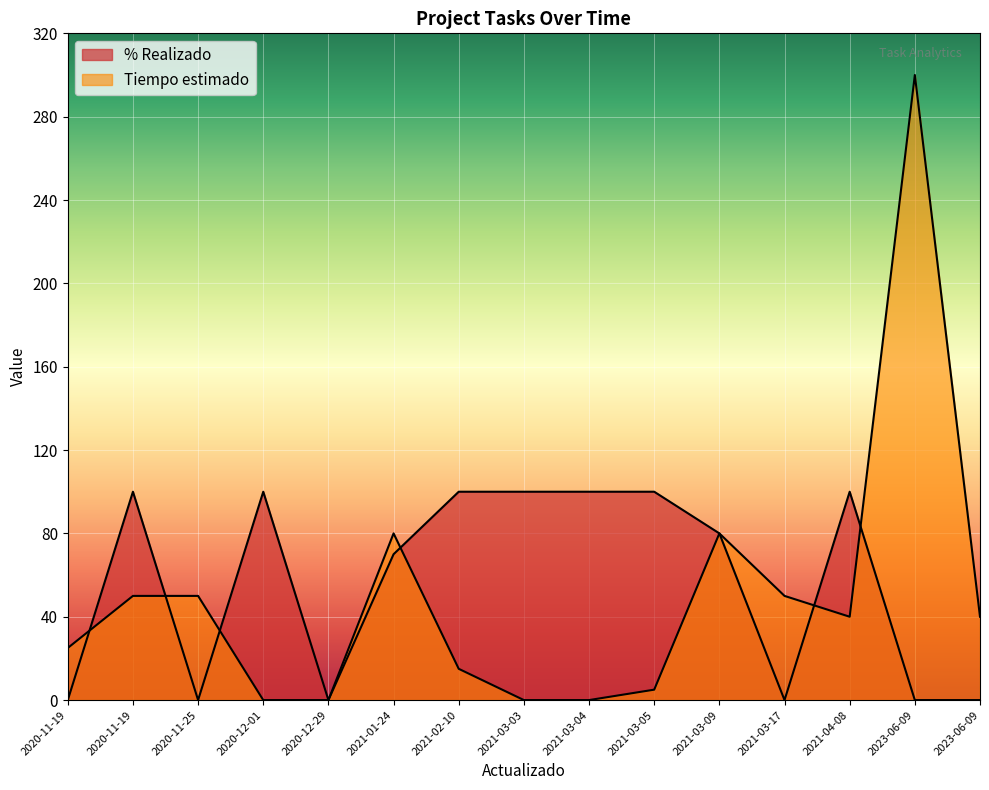

How many times do Tiempo estimado and % Realizado cross each other?

6